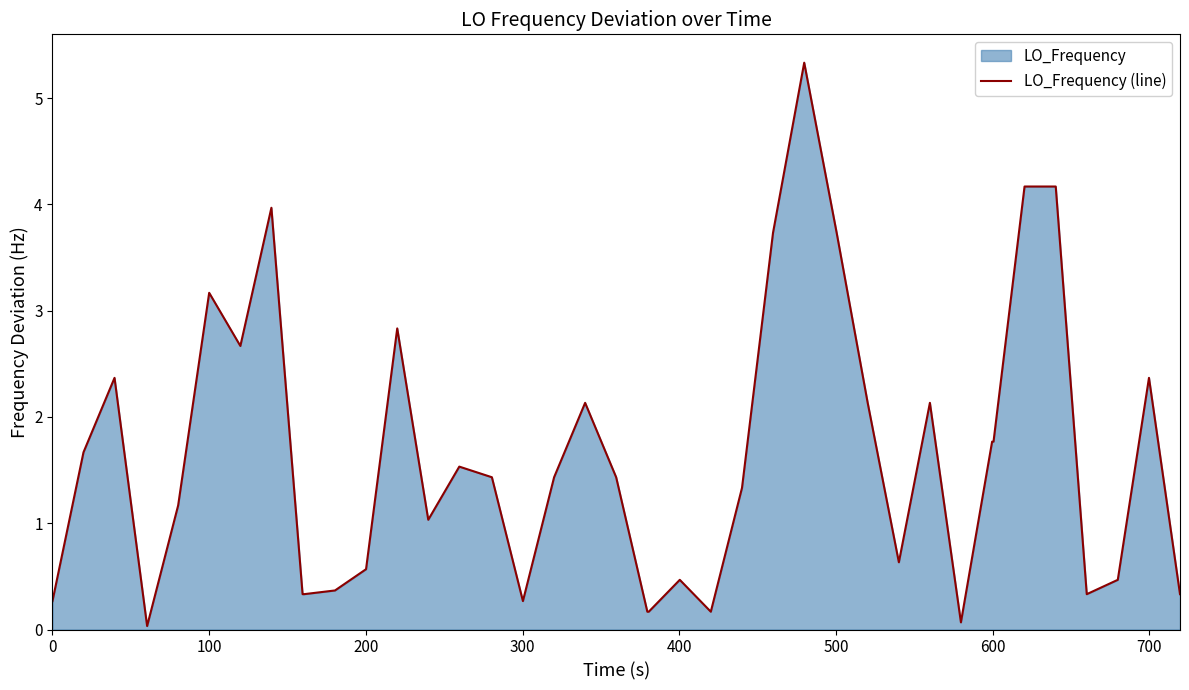

How many lines are shown in the chart?

1